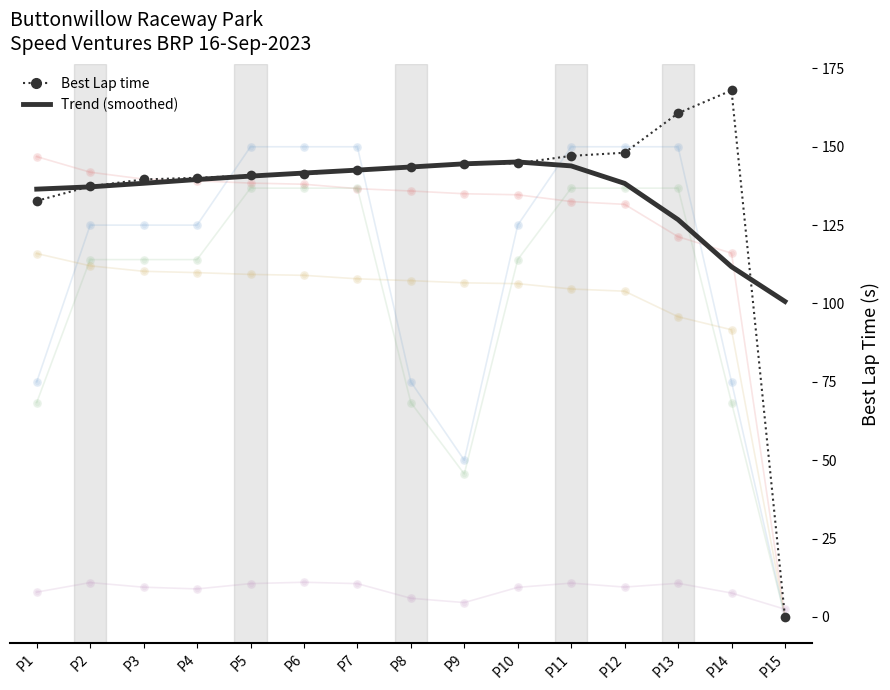

Which series contains the highest Y value?

Best Lap time